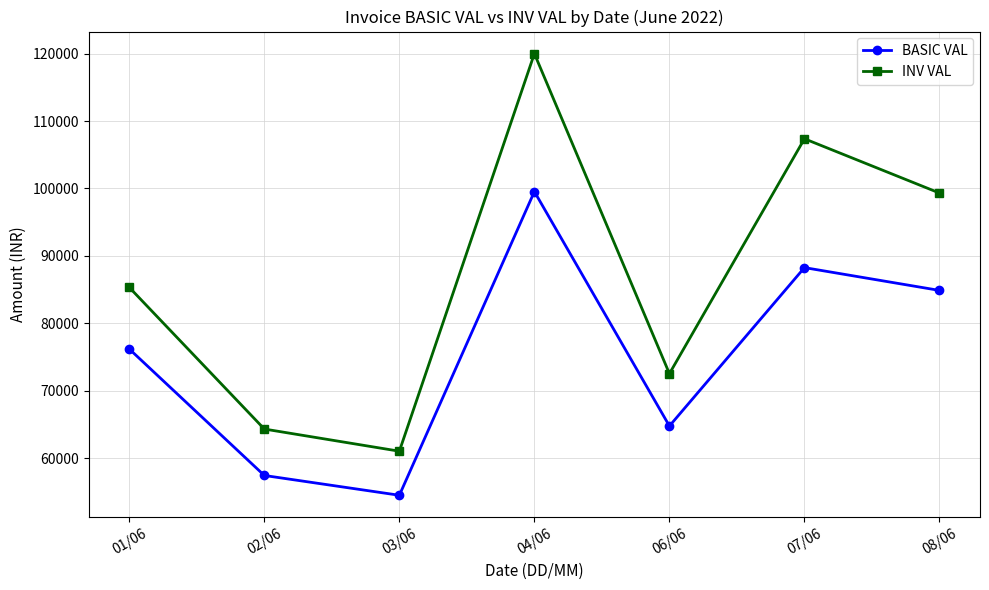

Is the value of BASIC VAL at 01/06 greater than the value of INV VAL at 01/06?

No